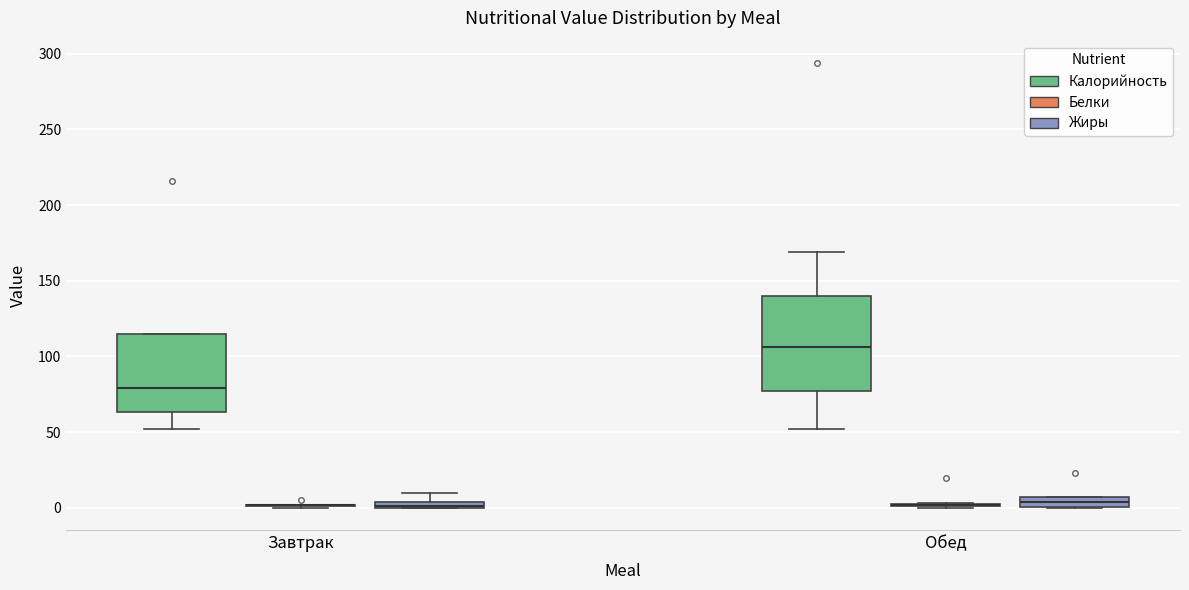

Where is the upper edge of the box for Обед (Калорийность) on the y-axis? The values are not printed on the chart, so give them approximately, as read against the axis.

140